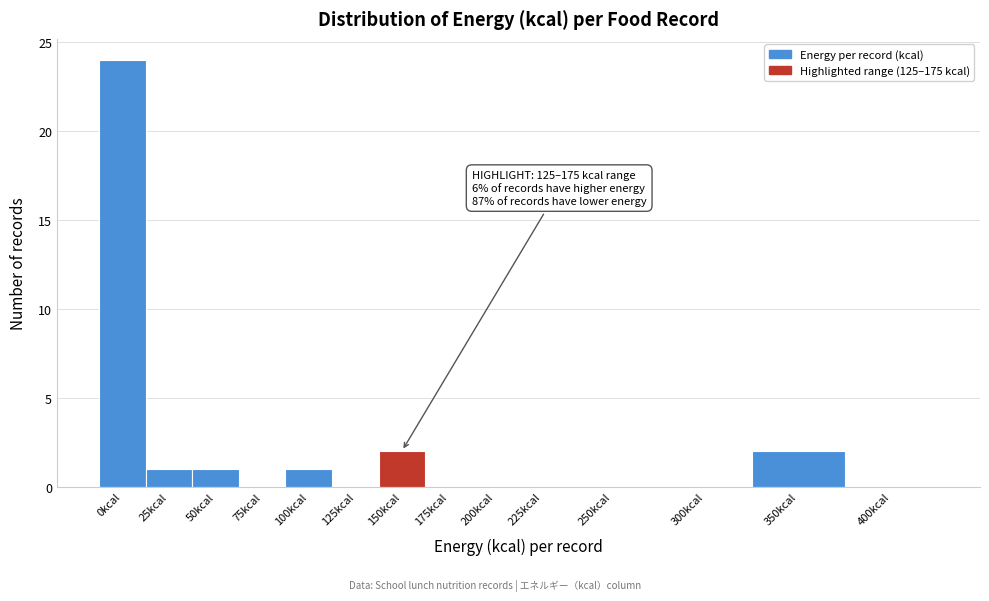

Reading right to left, transcribe all the data shown in this chart.

400kcal=0	350kcal=2	300kcal=0	250kcal=0	225kcal=0	200kcal=0	175kcal=0	150kcal=2	125kcal=0	100kcal=1	75kcal=0	50kcal=1	25kcal=1	0kcal=24